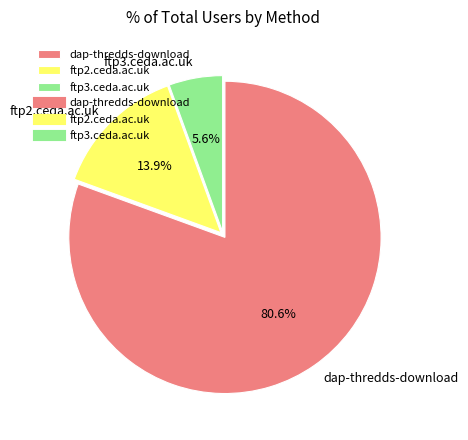

What percentage is NOT represented by ftp2.ceda.ac.uk?

86.1%